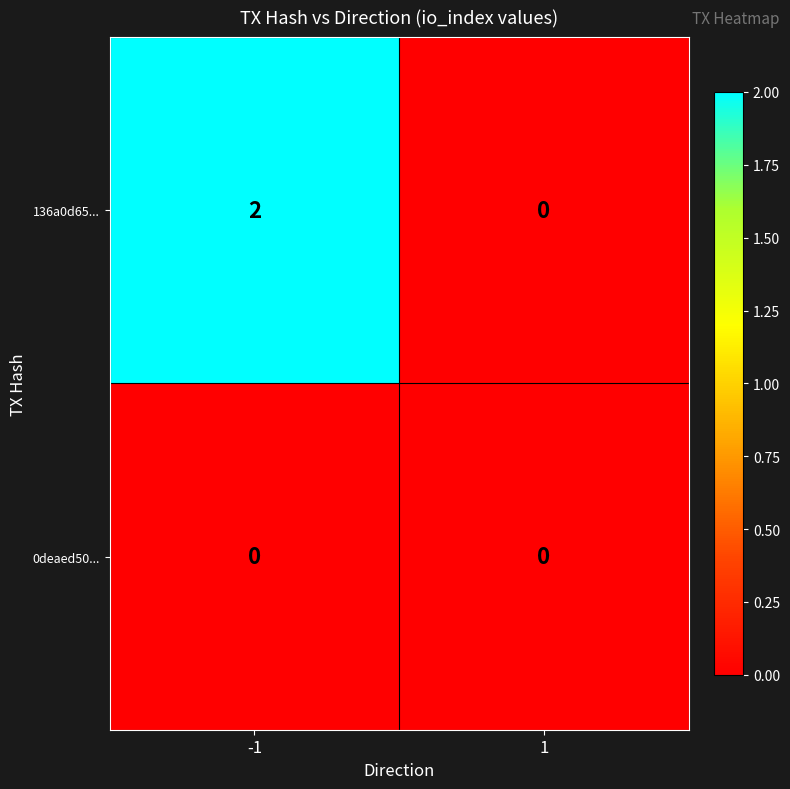

Which series has the largest total across all categories?

136a0d65...